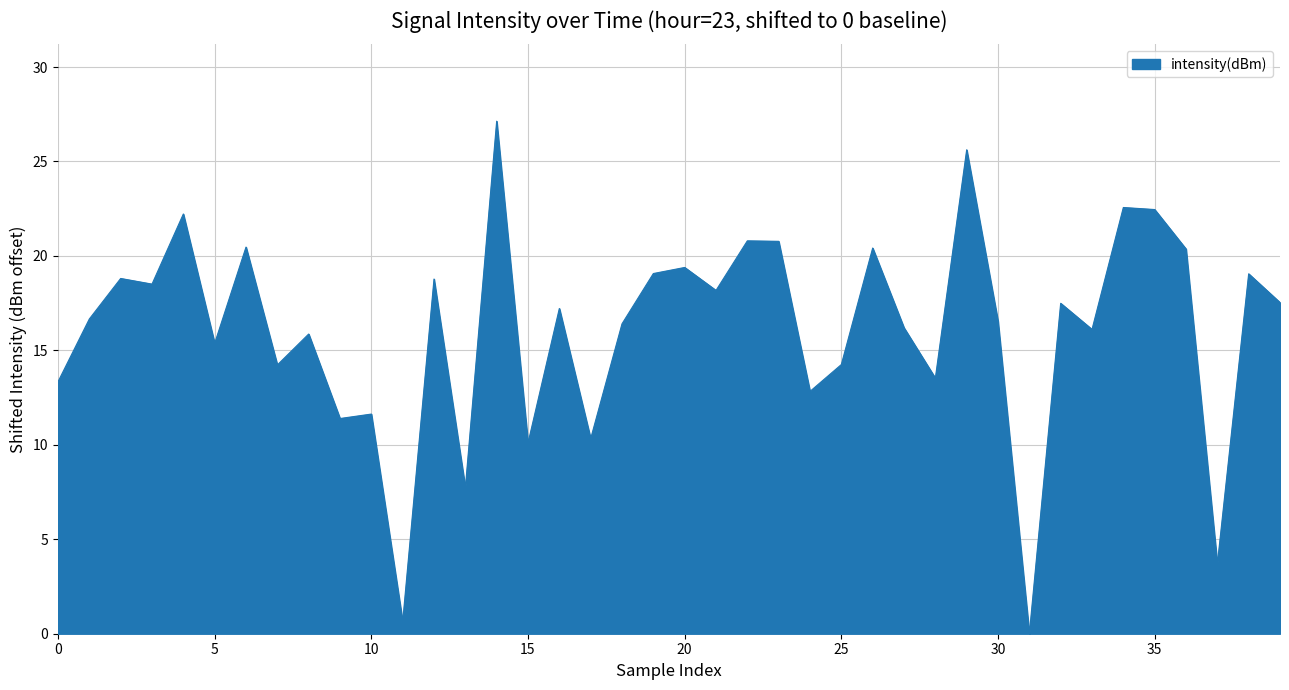

What is the maximum value shown in the chart?

27.1